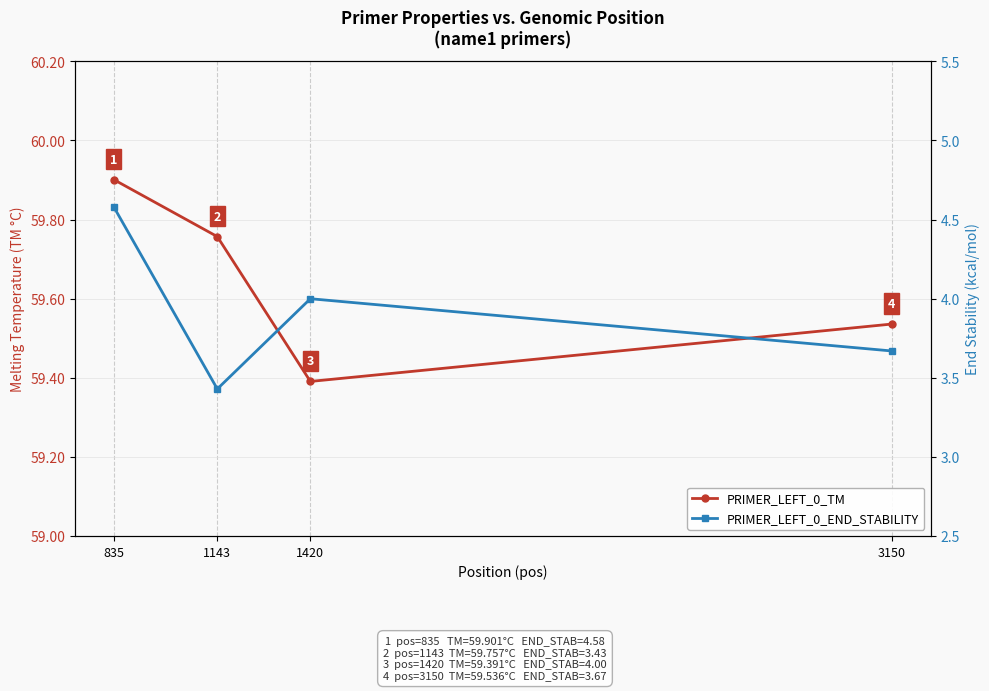

What are all the series names shown in the legend?

PRIMER_LEFT_0_TM, PRIMER_LEFT_0_END_STABILITY